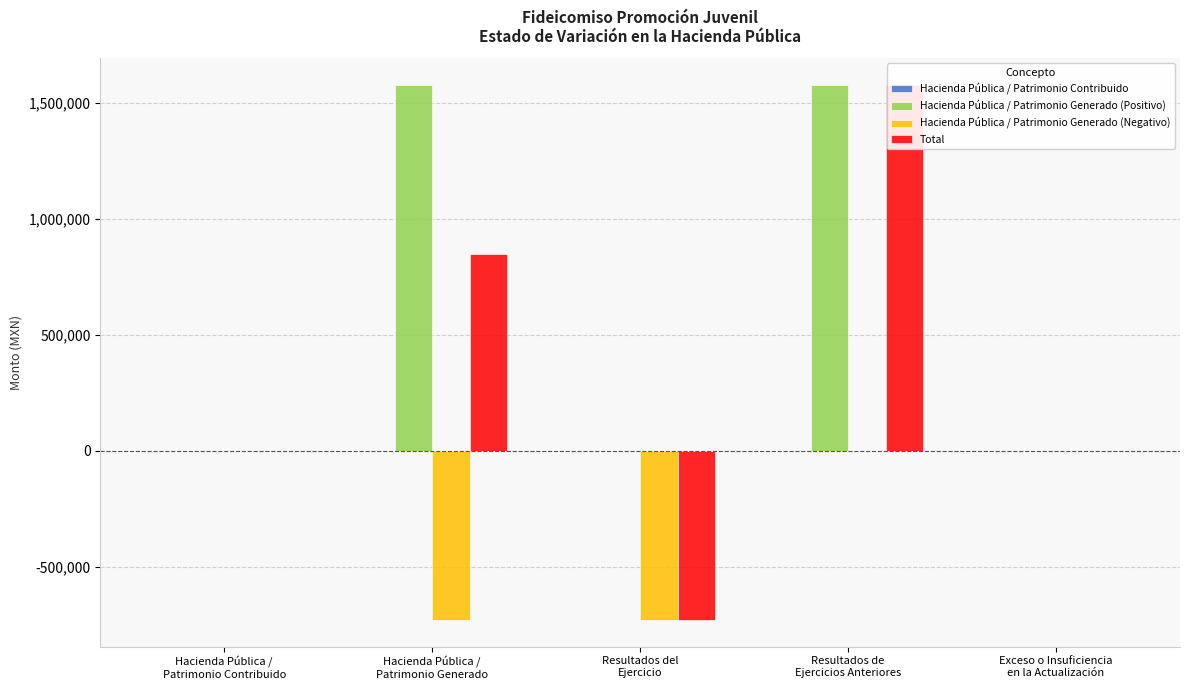

What is the difference between the maximum and minimum values in the Total series?

2304880.6